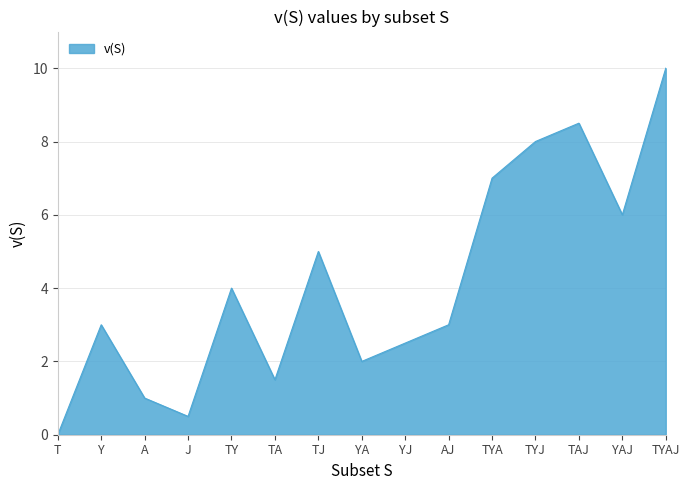

How many interior local peaks (higher than both neighbors) does the data have?

4